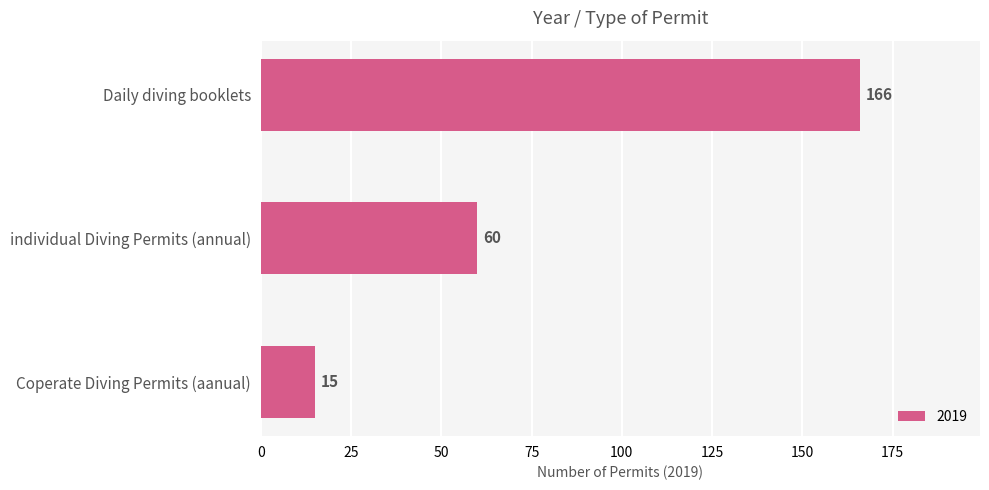

How many values are below 60?

1